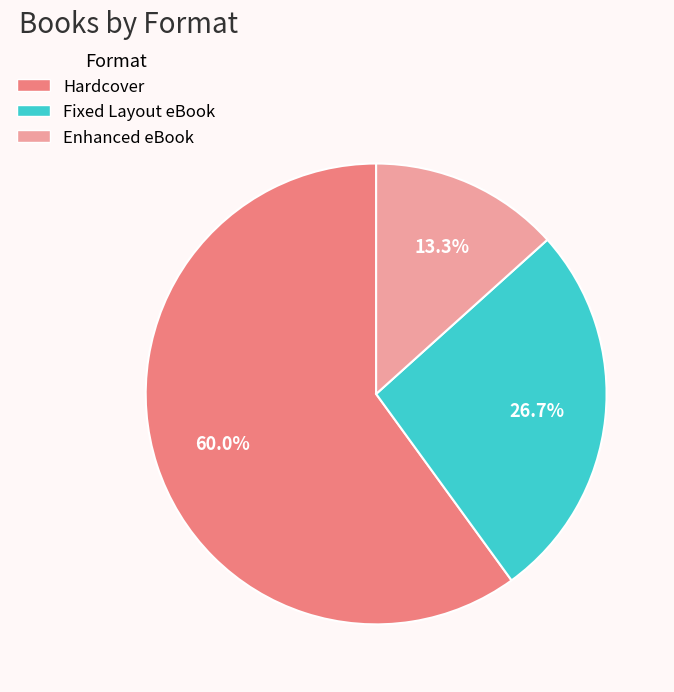

To the nearest percent, what is the average slice percentage?

33%